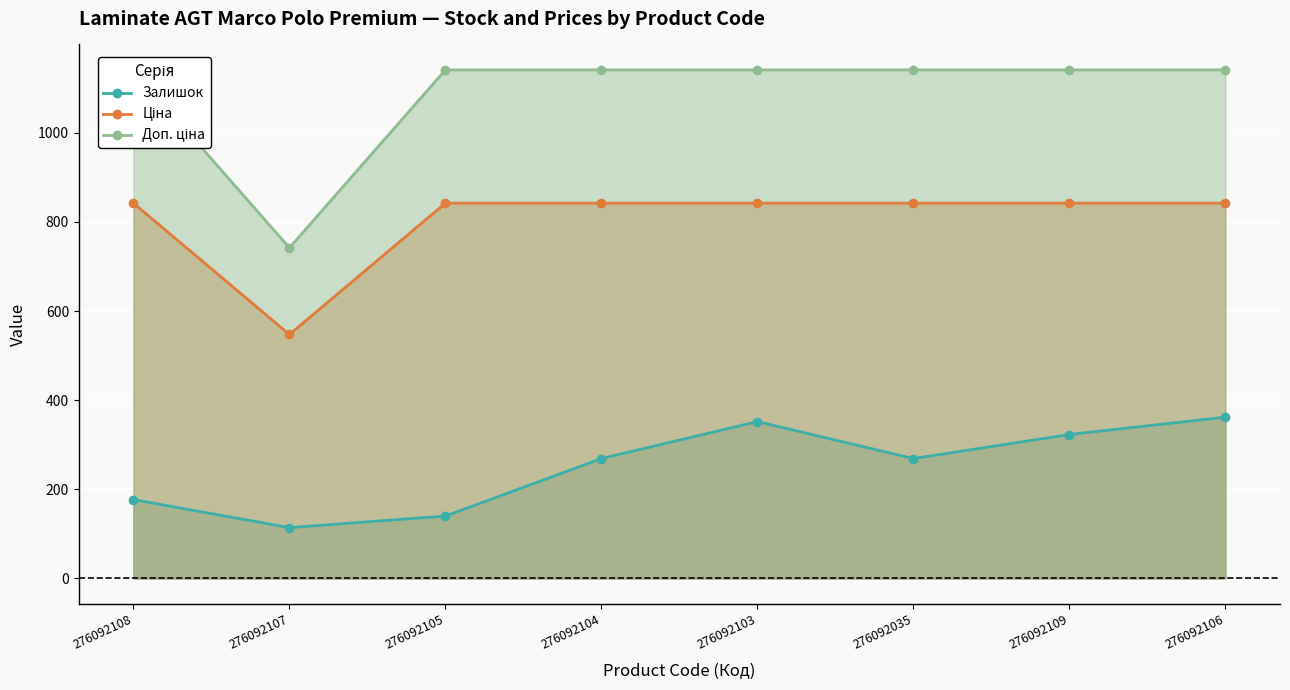

List the labels in order of Залишок value, largest first.

276092106, 276092103, 276092109, 276092104, 276092035, 276092108, 276092105, 276092107